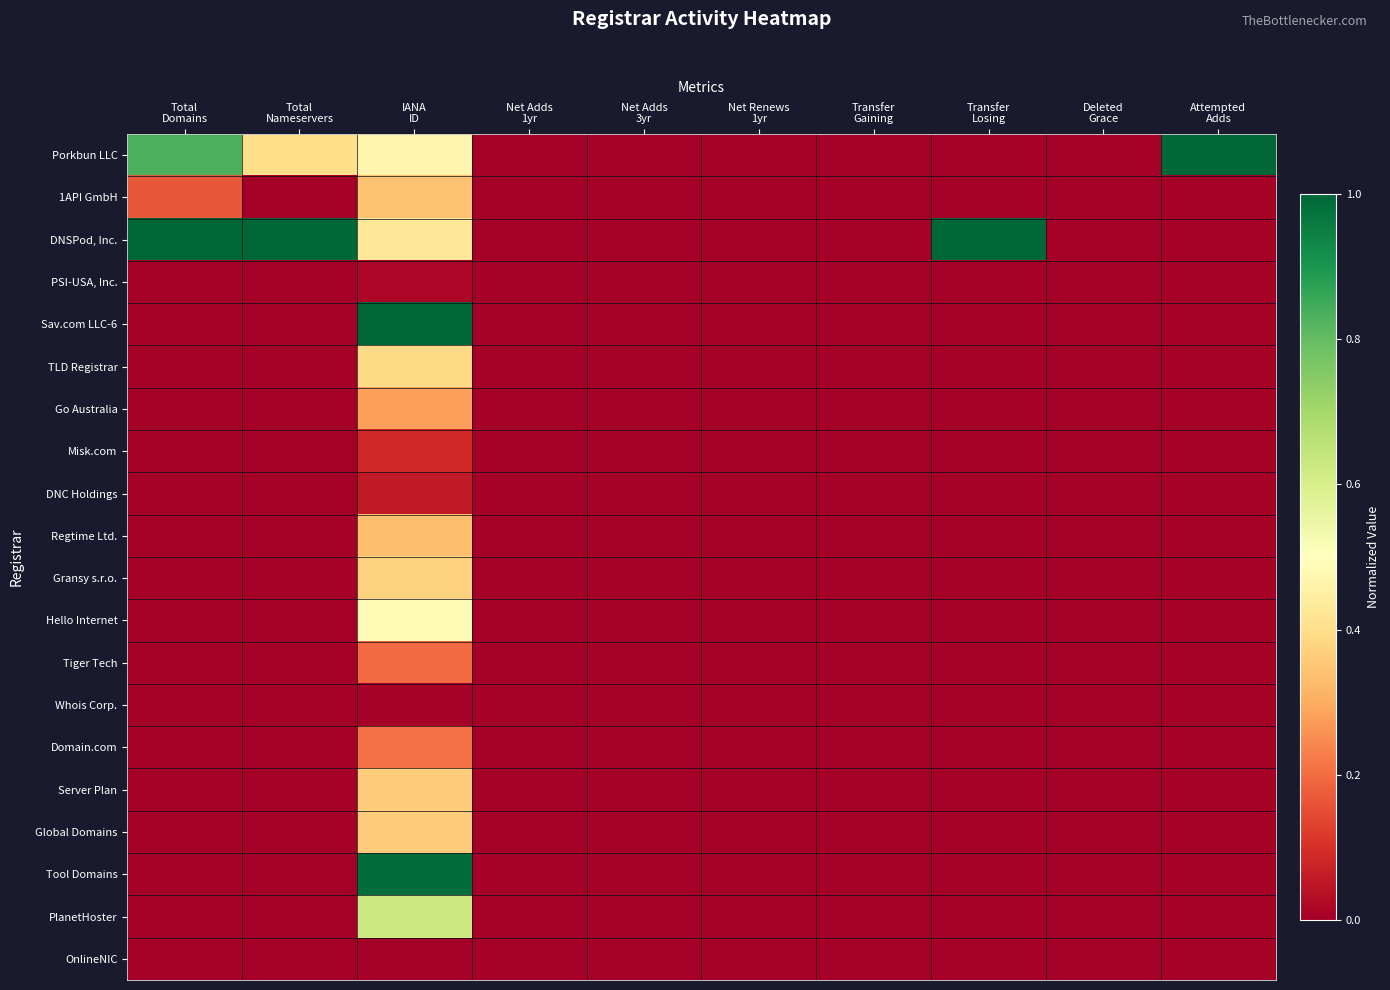

Reading left to right, list all the values displayed in this chart.

Porkbun LLC: Total
Domains=0.8	Total
Nameservers=0.4	IANA
ID=0.5	Net Adds
1yr=0.0	Net Adds
3yr=0.0	Net Renews
1yr=0.0	Transfer
Gaining=0.0	Transfer
Losing=0.0	Deleted
Grace=0.0	Attempted
Adds=1.0
1API GmbH: Total
Domains=0.2	Total
Nameservers=0.0	IANA
ID=0.3	Net Adds
1yr=0.0	Net Adds
3yr=0.0	Net Renews
1yr=0.0	Transfer
Gaining=0.0	Transfer
Losing=0.0	Deleted
Grace=0.0	Attempted
Adds=0.0
DNSPod, Inc.: Total
Domains=1.0	Total
Nameservers=1.0	IANA
ID=0.4	Net Adds
1yr=0.0	Net Adds
3yr=0.0	Net Renews
1yr=0.0	Transfer
Gaining=0.0	Transfer
Losing=1.0	Deleted
Grace=0.0	Attempted
Adds=0.0
PSI-USA, Inc.: Total
Domains=0.0	Total
Nameservers=0.0	IANA
ID=0.0	Net Adds
1yr=0.0	Net Adds
3yr=0.0	Net Renews
1yr=0.0	Transfer
Gaining=0.0	Transfer
Losing=0.0	Deleted
Grace=0.0	Attempted
Adds=0.0
Sav.com LLC-6: Total
Domains=0.0	Total
Nameservers=0.0	IANA
ID=1.0	Net Adds
1yr=0.0	Net Adds
3yr=0.0	Net Renews
1yr=0.0	Transfer
Gaining=0.0	Transfer
Losing=0.0	Deleted
Grace=0.0	Attempted
Adds=0.0
TLD Registrar: Total
Domains=0.0	Total
Nameservers=0.0	IANA
ID=0.4	Net Adds
1yr=0.0	Net Adds
3yr=0.0	Net Renews
1yr=0.0	Transfer
Gaining=0.0	Transfer
Losing=0.0	Deleted
Grace=0.0	Attempted
Adds=0.0
Go Australia: Total
Domains=0.0	Total
Nameservers=0.0	IANA
ID=0.3	Net Adds
1yr=0.0	Net Adds
3yr=0.0	Net Renews
1yr=0.0	Transfer
Gaining=0.0	Transfer
Losing=0.0	Deleted
Grace=0.0	Attempted
Adds=0.0
Misk.com: Total
Domains=0.0	Total
Nameservers=0.0	IANA
ID=0.1	Net Adds
1yr=0.0	Net Adds
3yr=0.0	Net Renews
1yr=0.0	Transfer
Gaining=0.0	Transfer
Losing=0.0	Deleted
Grace=0.0	Attempted
Adds=0.0
DNC Holdings: Total
Domains=0.0	Total
Nameservers=0.0	IANA
ID=0.1	Net Adds
1yr=0.0	Net Adds
3yr=0.0	Net Renews
1yr=0.0	Transfer
Gaining=0.0	Transfer
Losing=0.0	Deleted
Grace=0.0	Attempted
Adds=0.0
Regtime Ltd.: Total
Domains=0.0	Total
Nameservers=0.0	IANA
ID=0.3	Net Adds
1yr=0.0	Net Adds
3yr=0.0	Net Renews
1yr=0.0	Transfer
Gaining=0.0	Transfer
Losing=0.0	Deleted
Grace=0.0	Attempted
Adds=0.0
Gransy s.r.o.: Total
Domains=0.0	Total
Nameservers=0.0	IANA
ID=0.4	Net Adds
1yr=0.0	Net Adds
3yr=0.0	Net Renews
1yr=0.0	Transfer
Gaining=0.0	Transfer
Losing=0.0	Deleted
Grace=0.0	Attempted
Adds=0.0
Hello Internet: Total
Domains=0.0	Total
Nameservers=0.0	IANA
ID=0.5	Net Adds
1yr=0.0	Net Adds
3yr=0.0	Net Renews
1yr=0.0	Transfer
Gaining=0.0	Transfer
Losing=0.0	Deleted
Grace=0.0	Attempted
Adds=0.0
Tiger Tech: Total
Domains=0.0	Total
Nameservers=0.0	IANA
ID=0.2	Net Adds
1yr=0.0	Net Adds
3yr=0.0	Net Renews
1yr=0.0	Transfer
Gaining=0.0	Transfer
Losing=0.0	Deleted
Grace=0.0	Attempted
Adds=0.0
Whois Corp.: Total
Domains=0.0	Total
Nameservers=0.0	IANA
ID=0.0	Net Adds
1yr=0.0	Net Adds
3yr=0.0	Net Renews
1yr=0.0	Transfer
Gaining=0.0	Transfer
Losing=0.0	Deleted
Grace=0.0	Attempted
Adds=0.0
Domain.com: Total
Domains=0.0	Total
Nameservers=0.0	IANA
ID=0.2	Net Adds
1yr=0.0	Net Adds
3yr=0.0	Net Renews
1yr=0.0	Transfer
Gaining=0.0	Transfer
Losing=0.0	Deleted
Grace=0.0	Attempted
Adds=0.0
Server Plan: Total
Domains=0.0	Total
Nameservers=0.0	IANA
ID=0.4	Net Adds
1yr=0.0	Net Adds
3yr=0.0	Net Renews
1yr=0.0	Transfer
Gaining=0.0	Transfer
Losing=0.0	Deleted
Grace=0.0	Attempted
Adds=0.0
Global Domains: Total
Domains=0.0	Total
Nameservers=0.0	IANA
ID=0.4	Net Adds
1yr=0.0	Net Adds
3yr=0.0	Net Renews
1yr=0.0	Transfer
Gaining=0.0	Transfer
Losing=0.0	Deleted
Grace=0.0	Attempted
Adds=0.0
Tool Domains: Total
Domains=0.0	Total
Nameservers=0.0	IANA
ID=1.0	Net Adds
1yr=0.0	Net Adds
3yr=0.0	Net Renews
1yr=0.0	Transfer
Gaining=0.0	Transfer
Losing=0.0	Deleted
Grace=0.0	Attempted
Adds=0.0
PlanetHoster: Total
Domains=0.0	Total
Nameservers=0.0	IANA
ID=0.6	Net Adds
1yr=0.0	Net Adds
3yr=0.0	Net Renews
1yr=0.0	Transfer
Gaining=0.0	Transfer
Losing=0.0	Deleted
Grace=0.0	Attempted
Adds=0.0
OnlineNIC: Total
Domains=0.0	Total
Nameservers=0.0	IANA
ID=0.0	Net Adds
1yr=0.0	Net Adds
3yr=0.0	Net Renews
1yr=0.0	Transfer
Gaining=0.0	Transfer
Losing=0.0	Deleted
Grace=0.0	Attempted
Adds=0.0